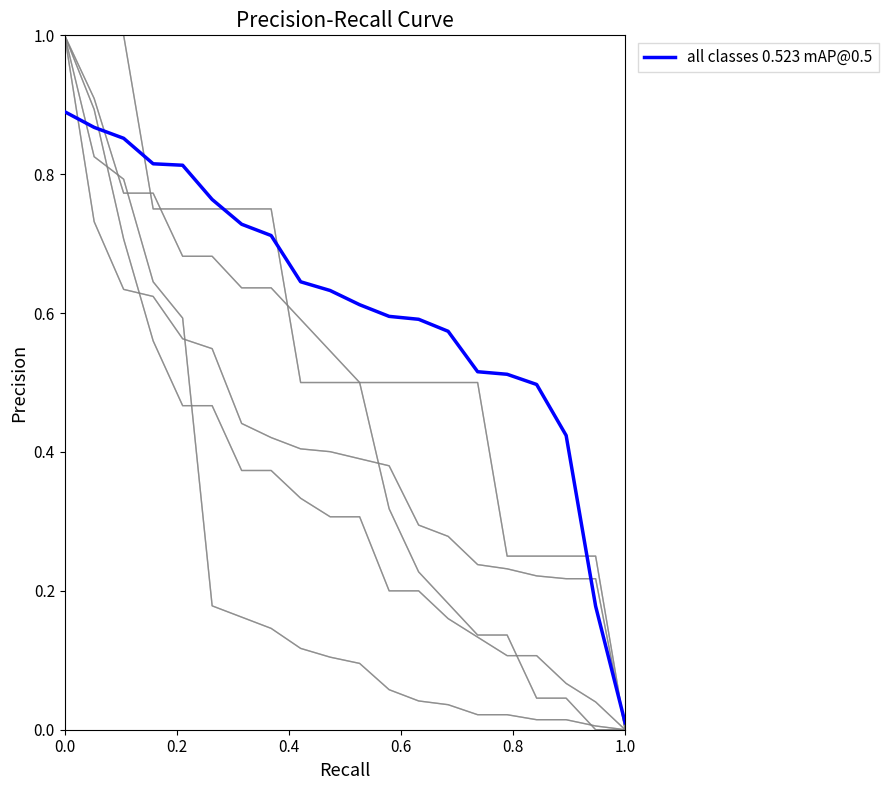

The value at 7 is 0.7. True or false?

True